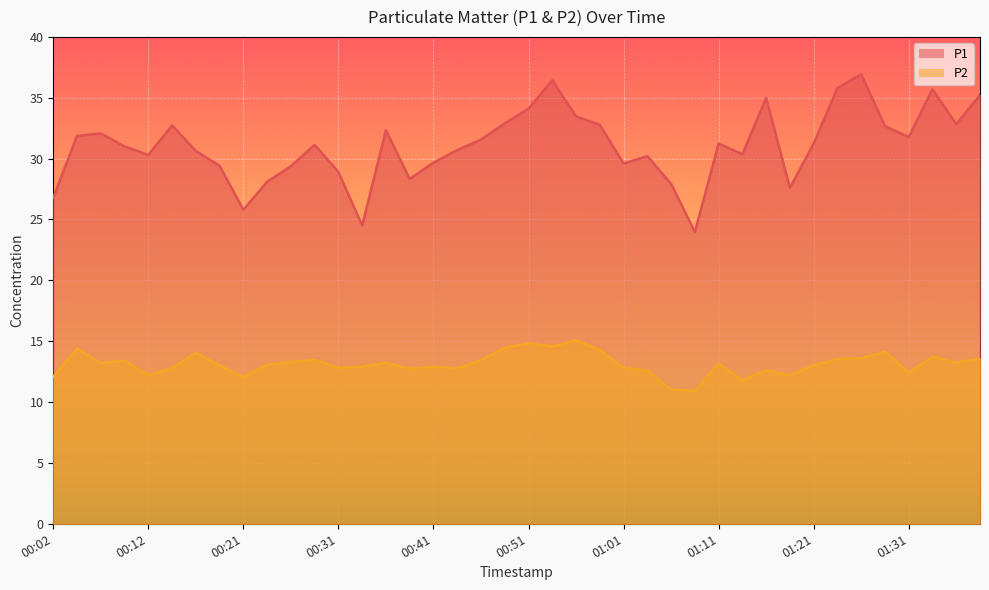

Between 01:26 and 00:46, which is larger?

01:26